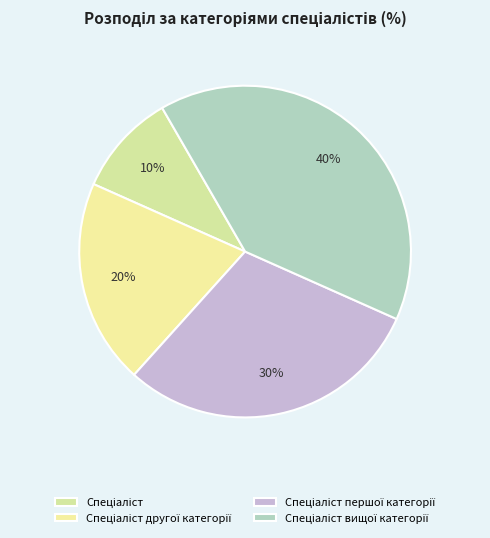

What percentage is NOT represented by Спеціаліст другої категорії?

80.0%